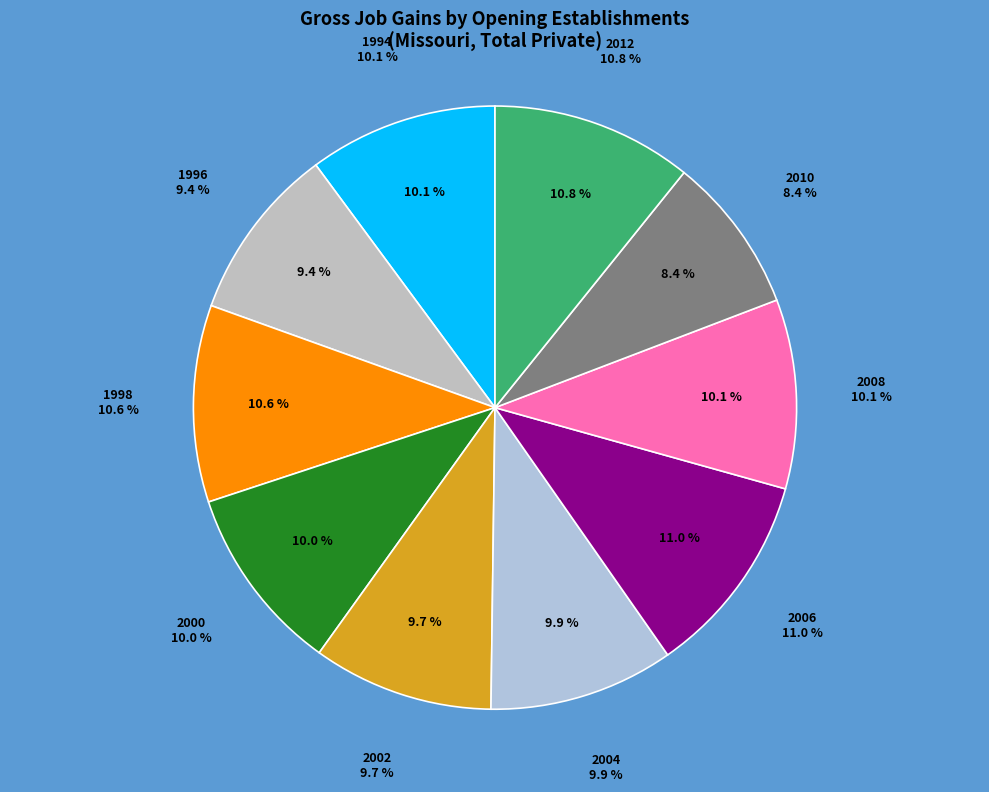

To the nearest percent, what is the difference between the largest and smallest slice percentages?

3%